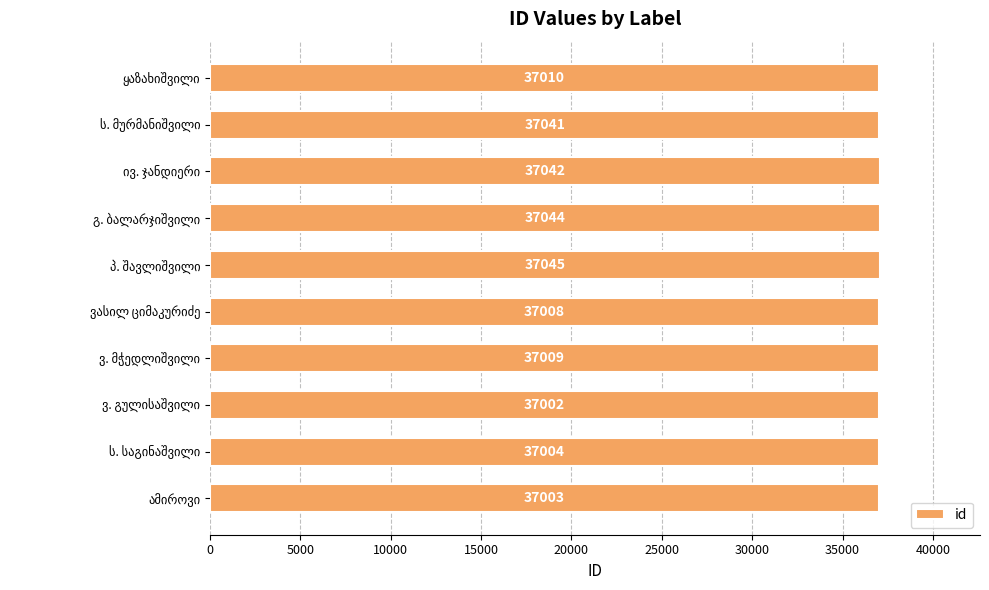

What is the difference between the maximum and minimum values?

43